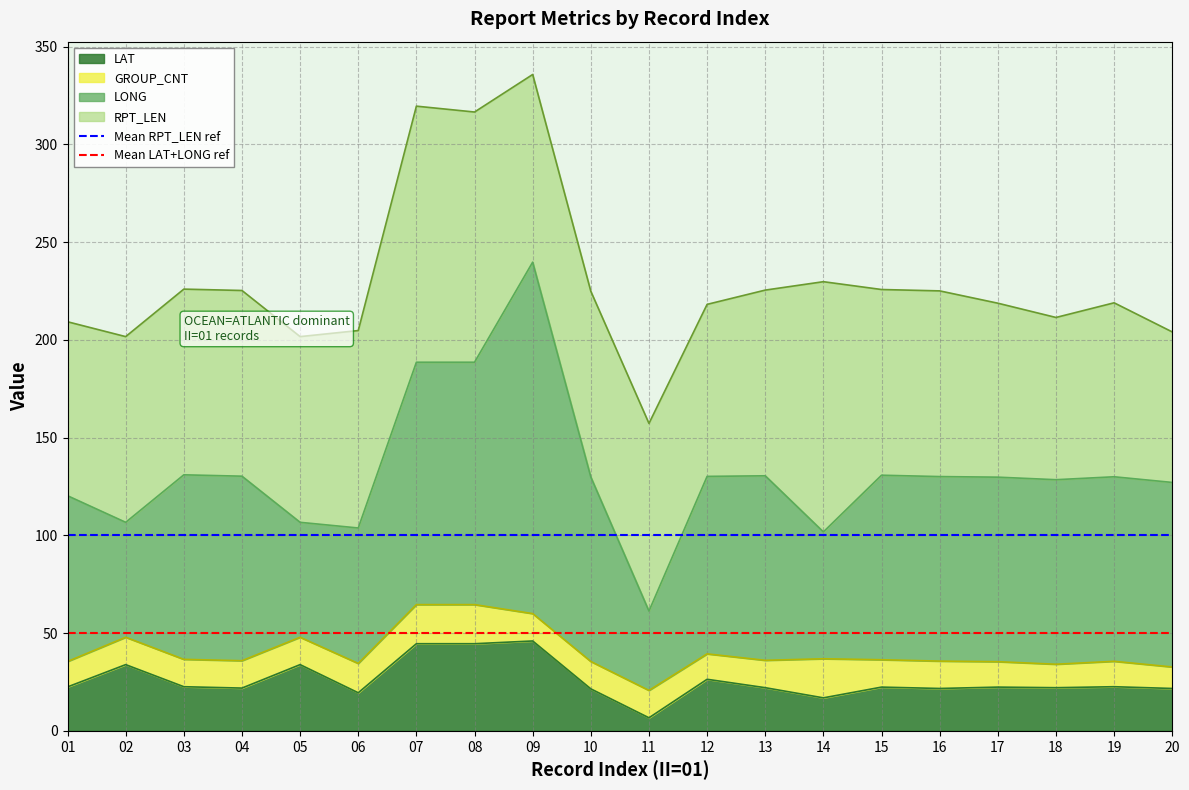

True or false: LAT has a value of 22.6 at 19.

True